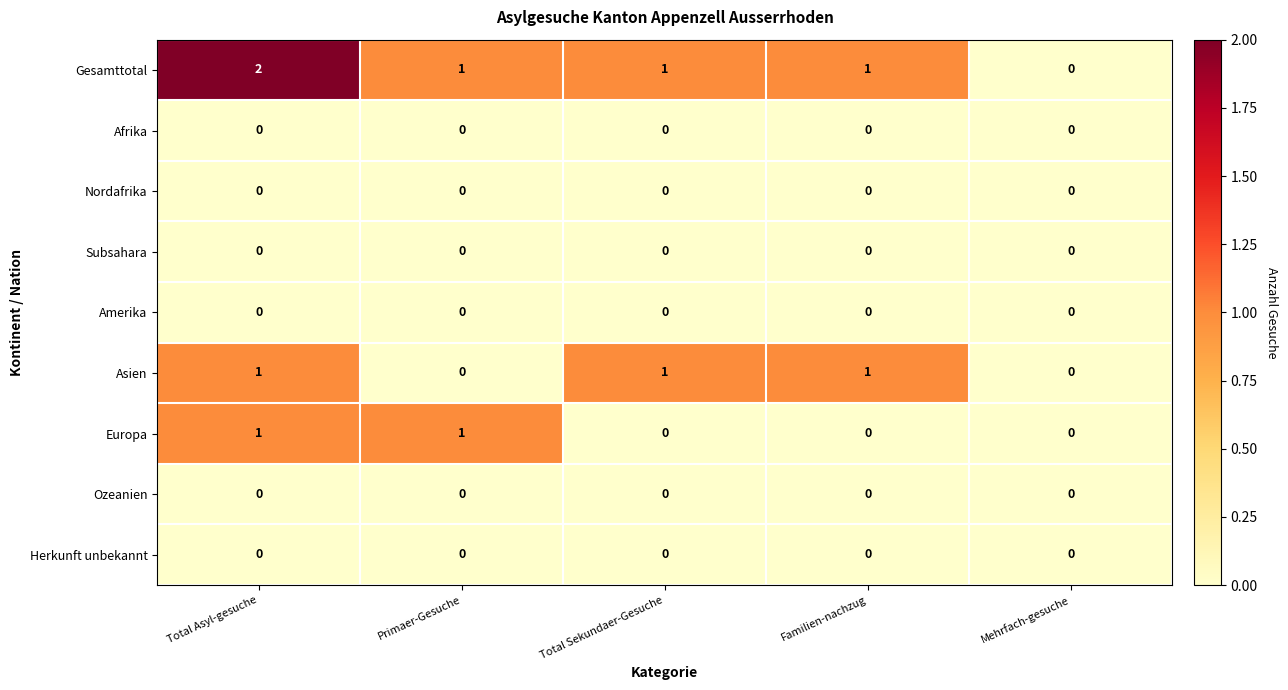

How many Europa values are between 0 and 1?

5